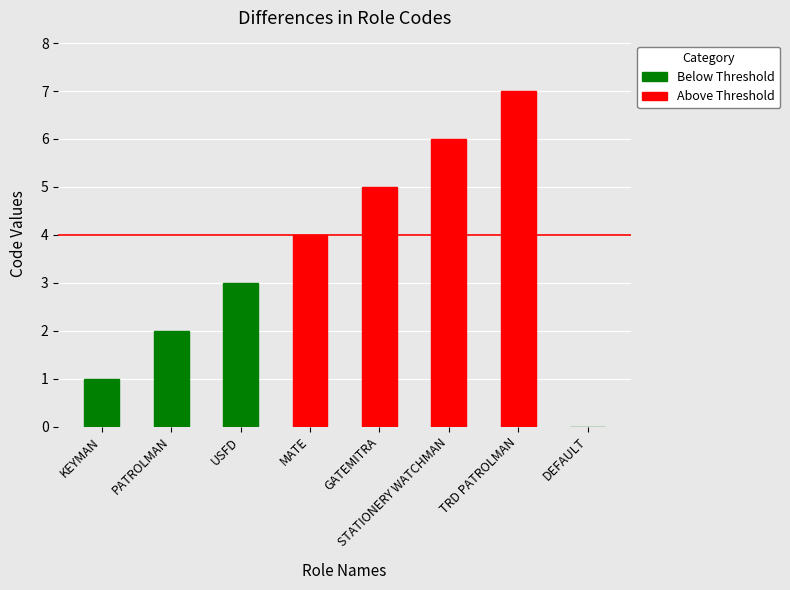

List the labels in order of value, smallest first.

DEFAULT, KEYMAN, PATROLMAN, USFD, MATE, GATEMITRA, STATIONERY WATCHMAN, TRD PATROLMAN